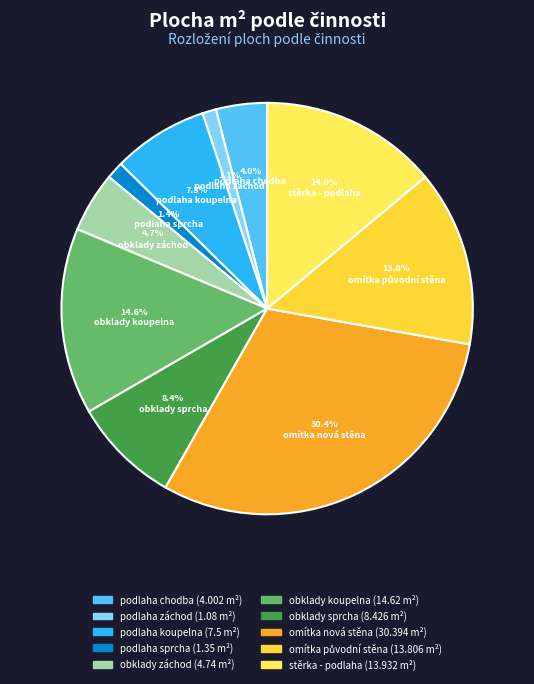

Is it true that obklady koupelna is 20% of the pie?

False